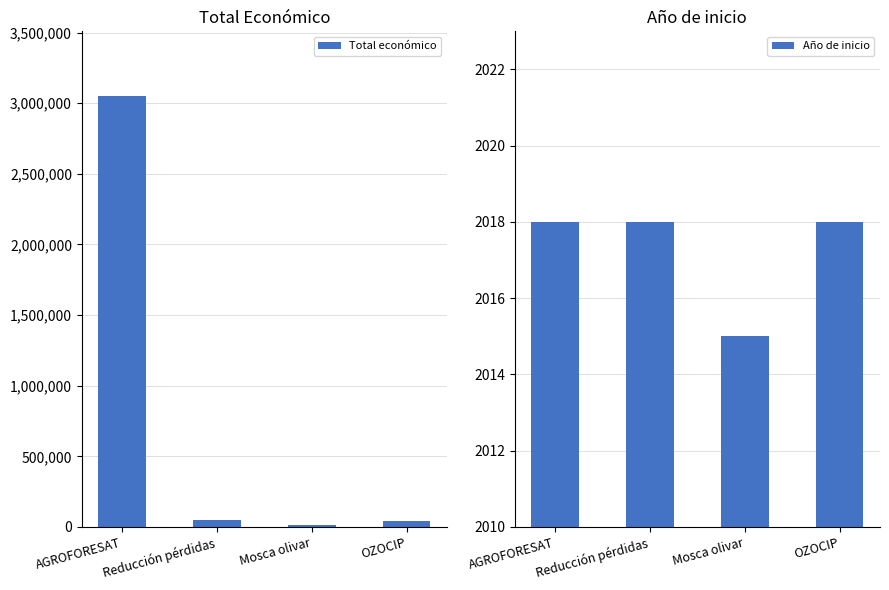

Is the value of Año de inicio at OZOCIP greater than the value of Total económico at AGROFORESAT?

No